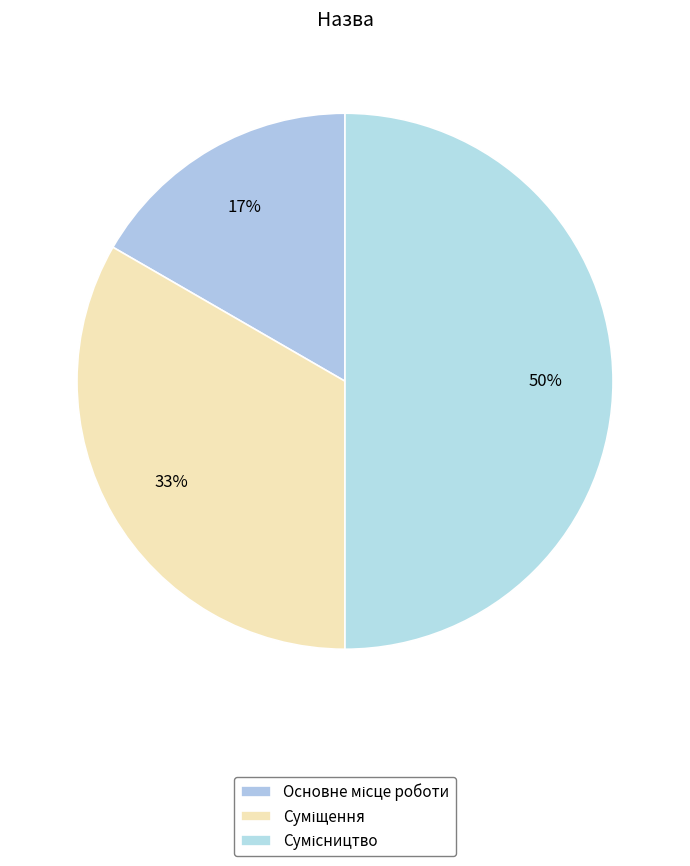

To the nearest percent, what is the difference between the largest and smallest slice percentages?

33%